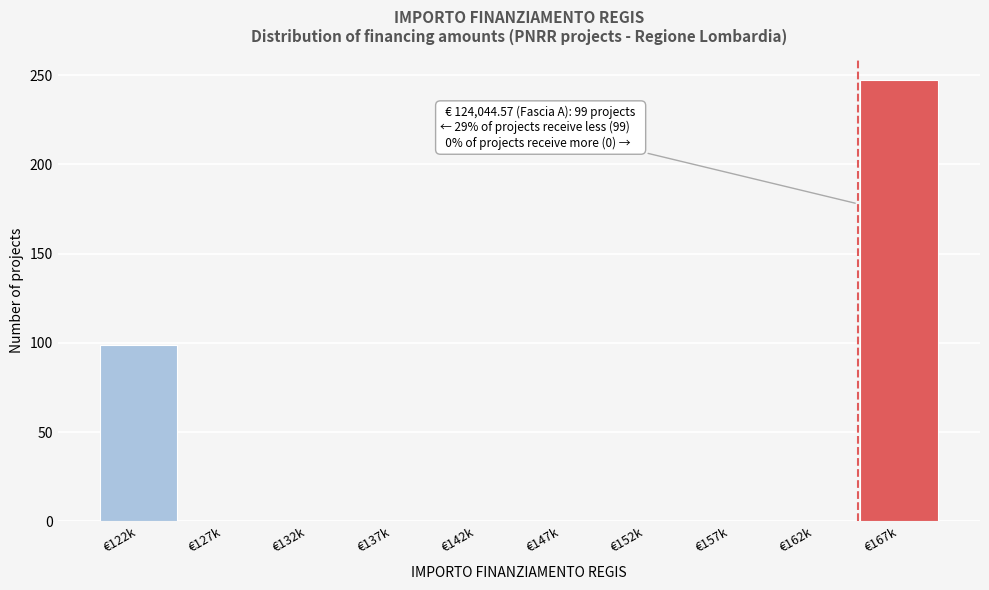

Reading left to right, what are all the values shown in this chart?

€122k=99	€127k=0	€132k=0	€137k=0	€142k=0	€147k=0	€152k=0	€157k=0	€162k=0	€167k=247